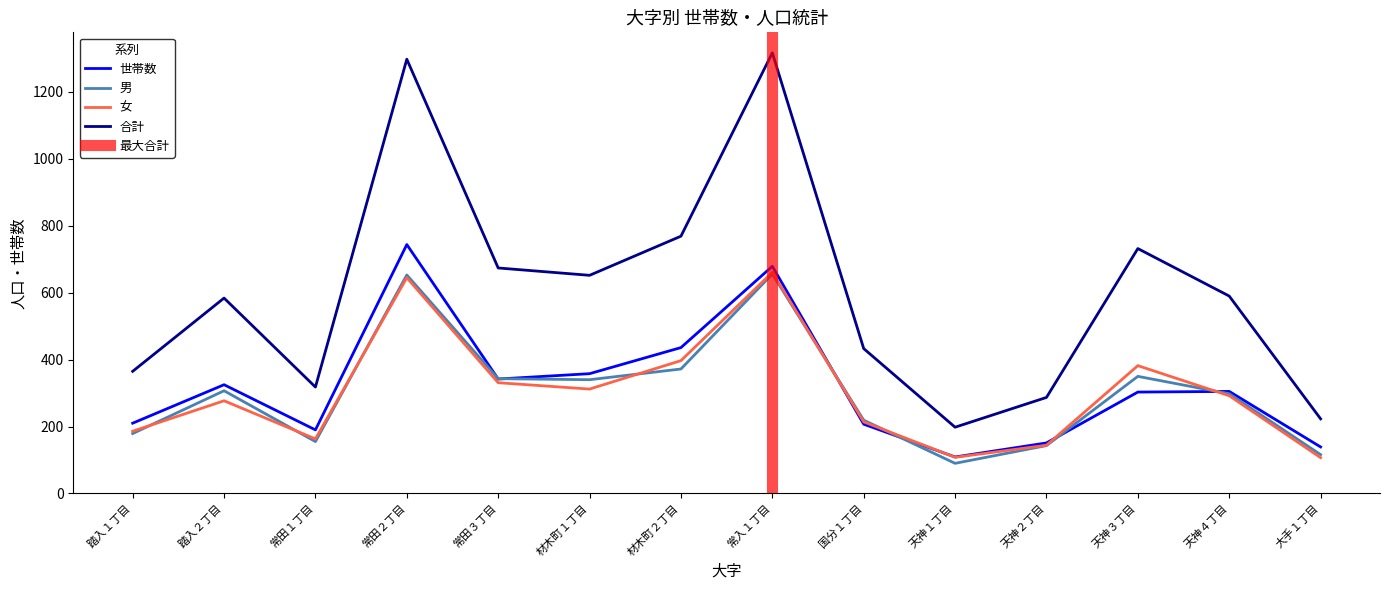

How many interior local peaks does the 男 series have?

4